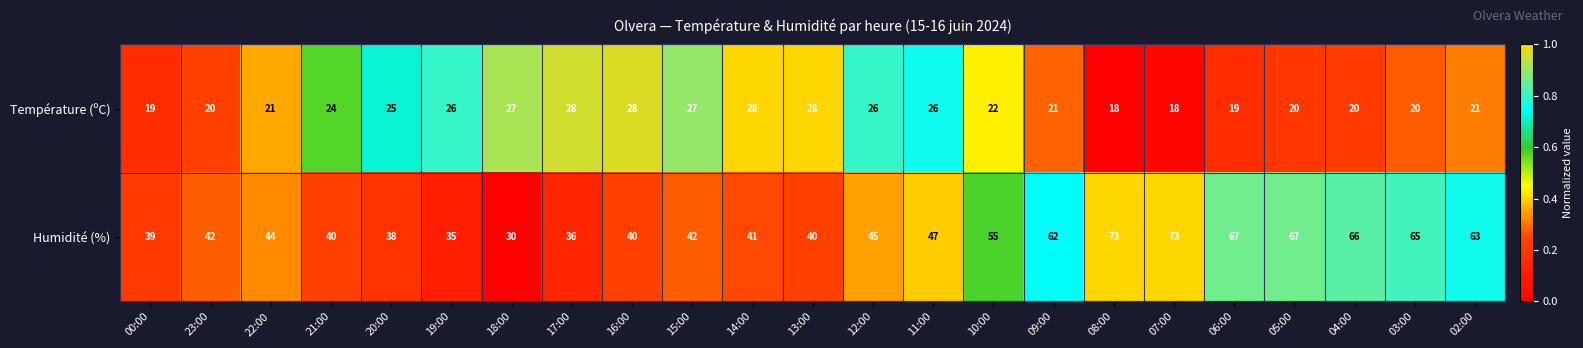

Which series has the widest spread of values?

Humidité (%)